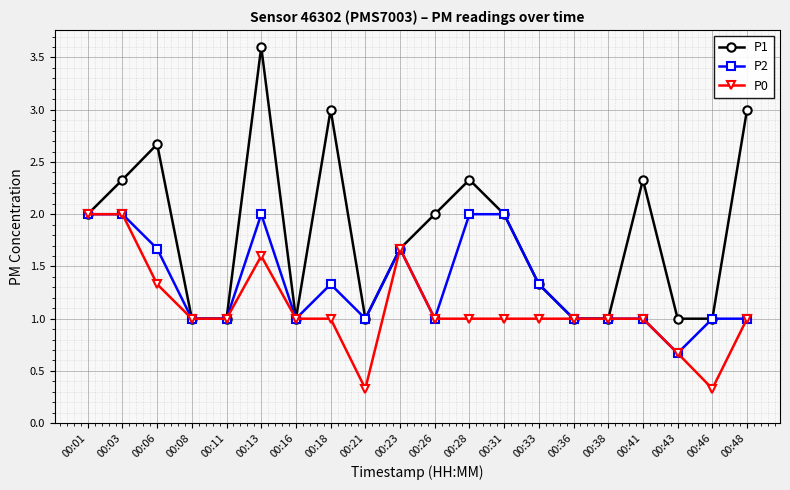

List the series in order of their overall mean, highest first.

P1, P2, P0